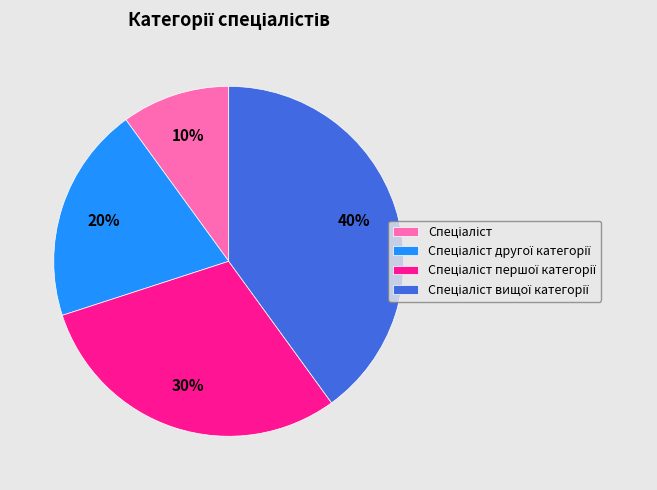

How many slices are in this pie chart?

4